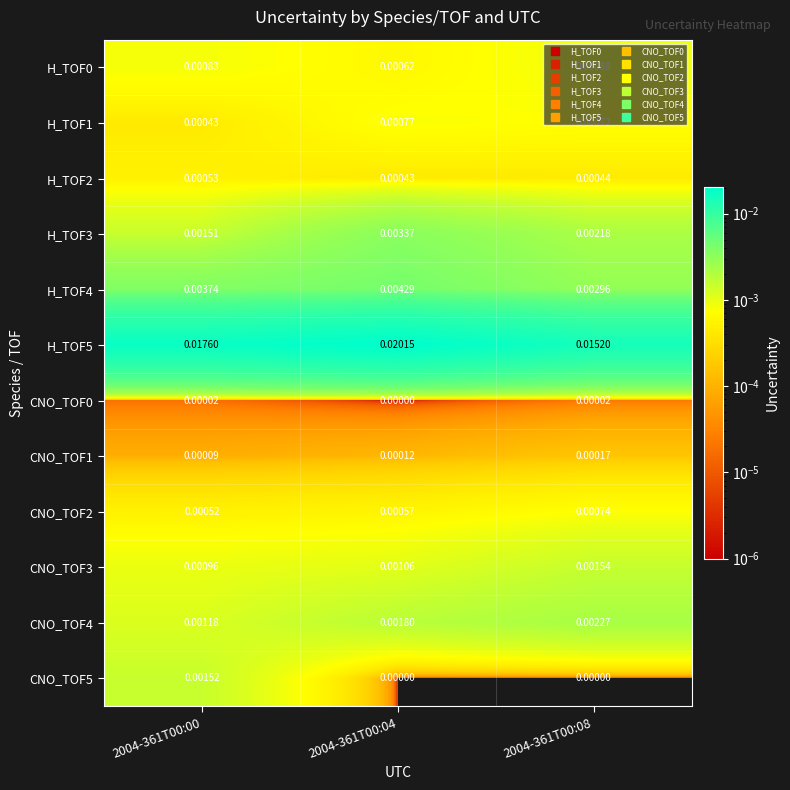

Which series has the largest range (max minus min)?

H_TOF5